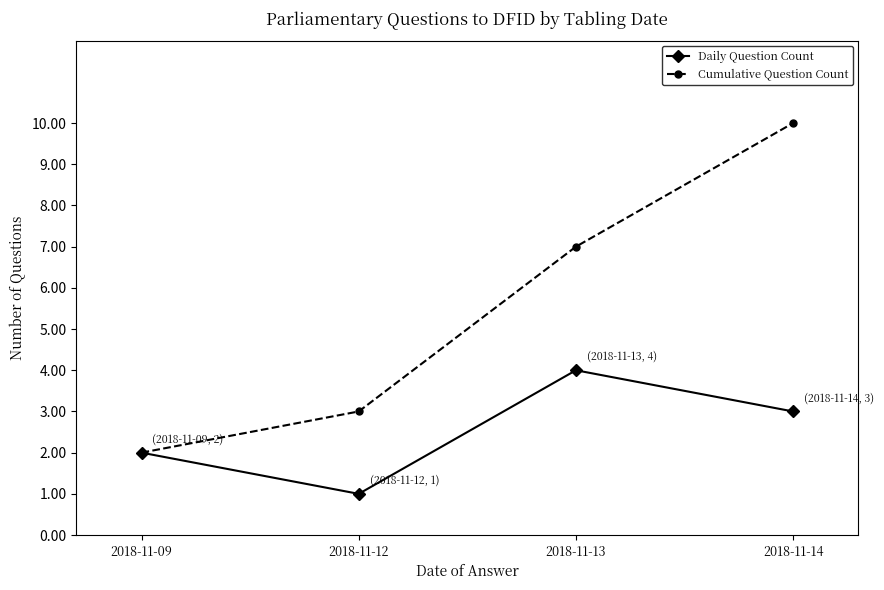

What is the spread (max minus min) of values at 2018-11-14?

7